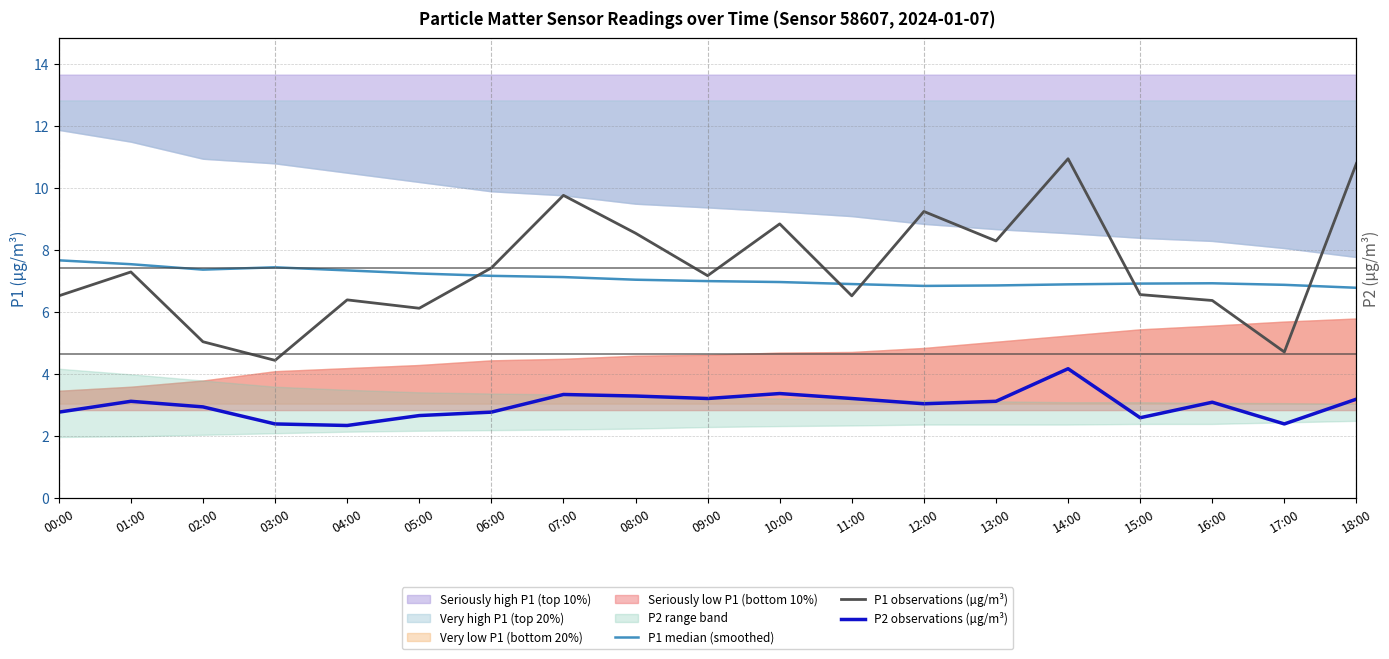

What is the maximum value for P1 observations (µg/m³)?

10.9